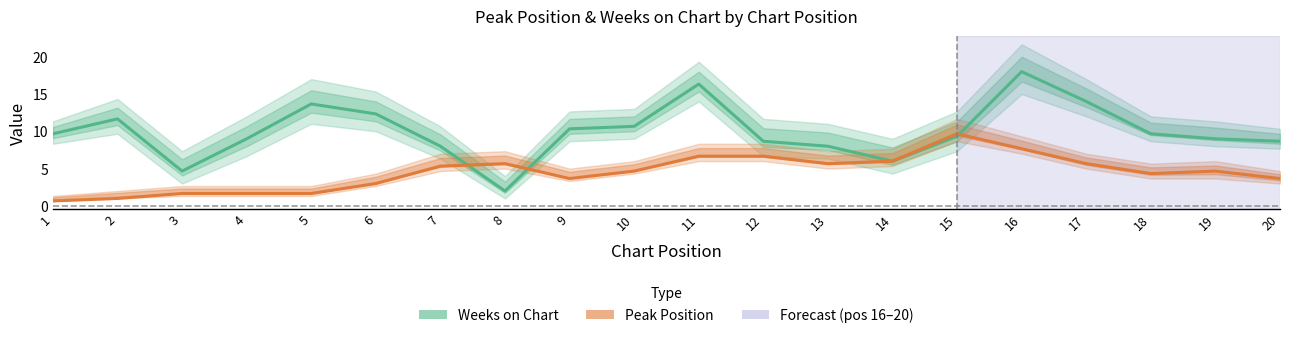

How many distinct data groups are displayed?

2